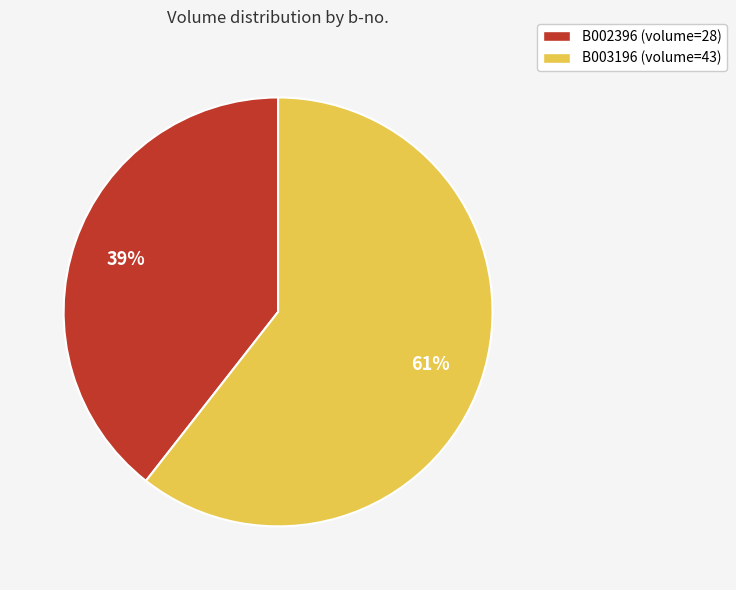

Combined, do B002396 (volume=28) and B003196 (volume=43) account for over 50%?

Yes